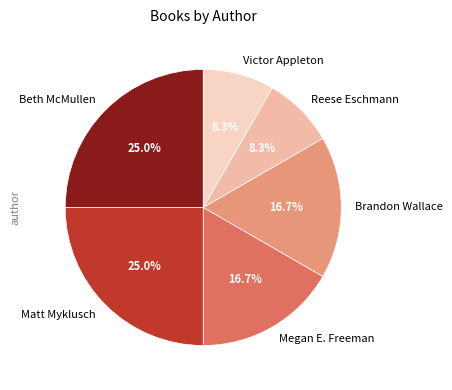

What is the ratio of the value at Beth McMullen to the value at Reese Eschmann?

3.0